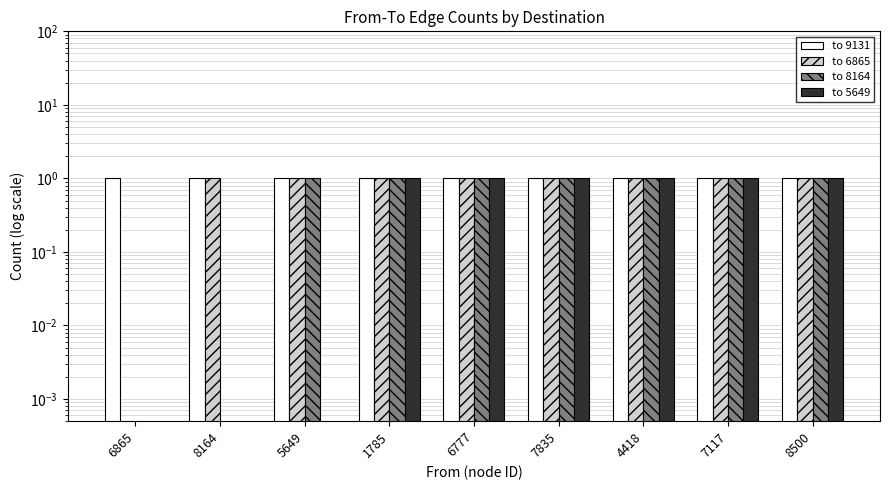

What is the difference between the maximum and minimum values in the to 5649 series?

1